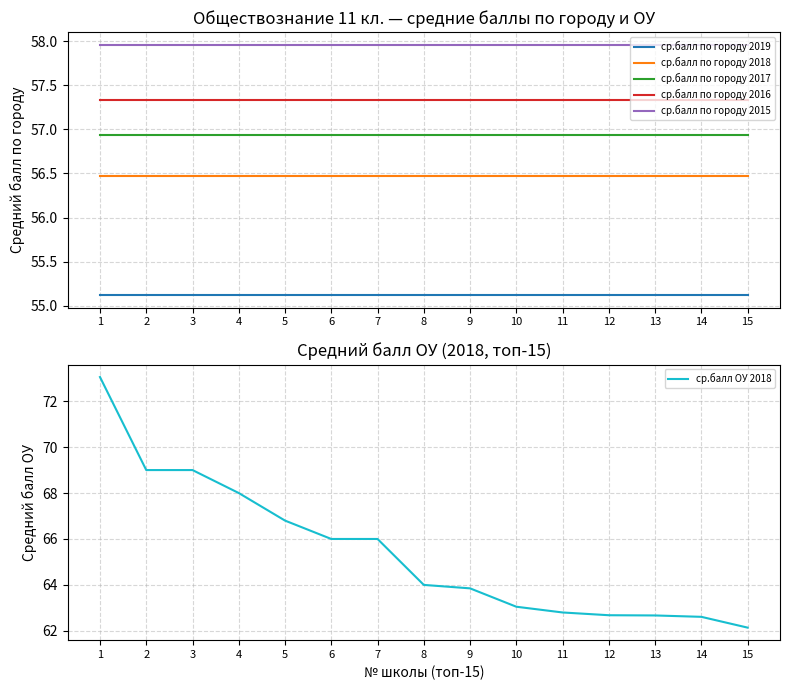

Which label corresponds to the smallest value in the chart?

1